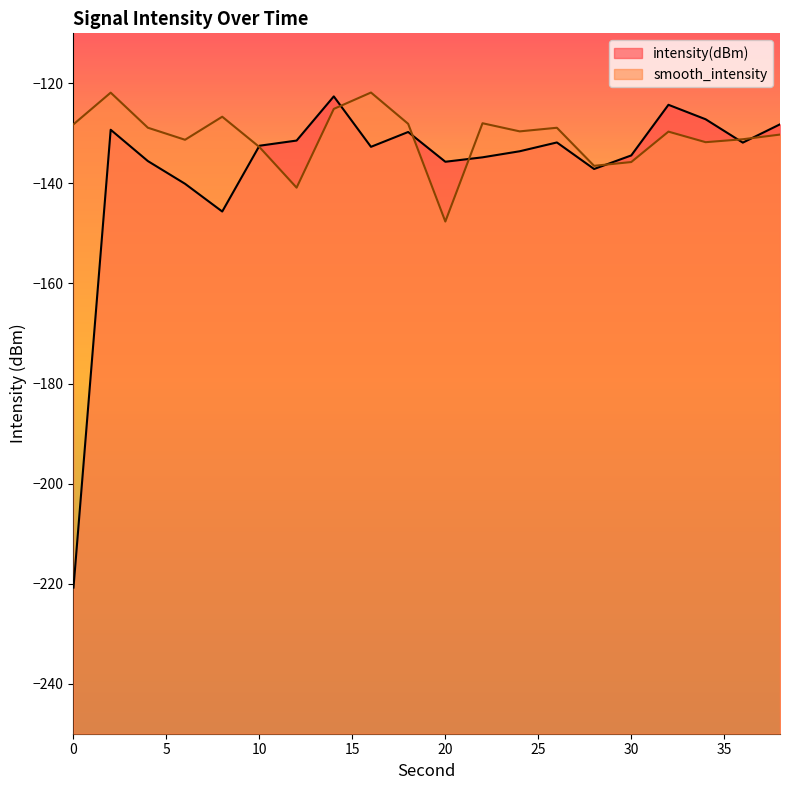

True or false: smooth_intensity has a value of -125.1 at 14.

True